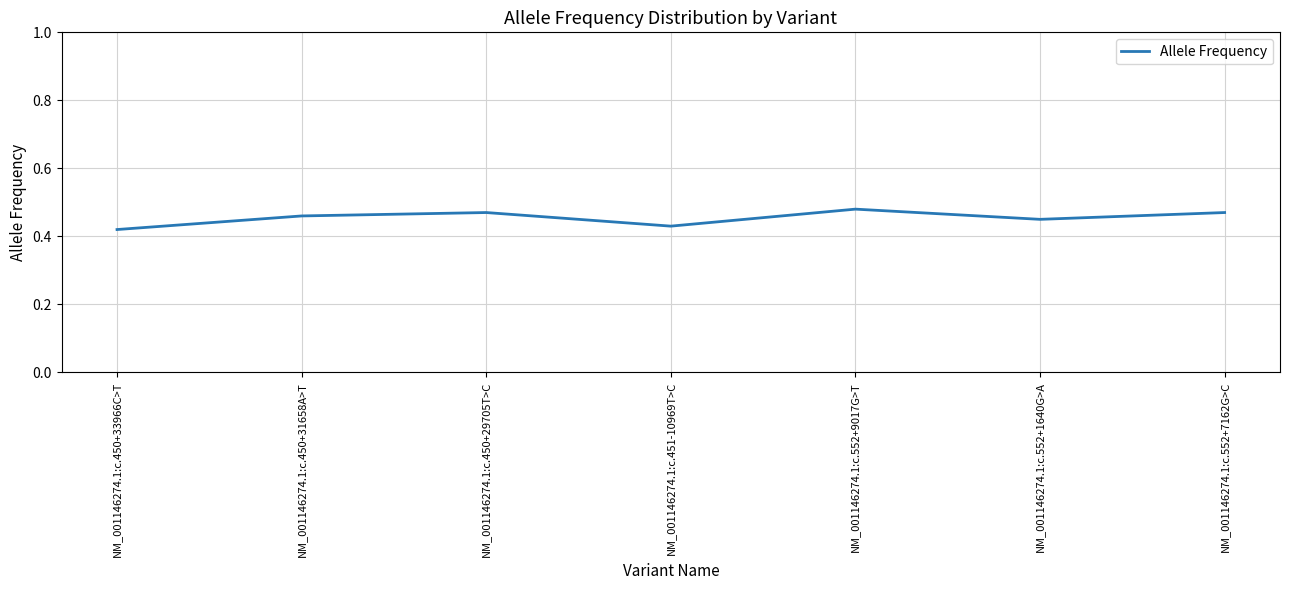

What position from the right is NM_001146274.1:c.552+1640G>A?

2